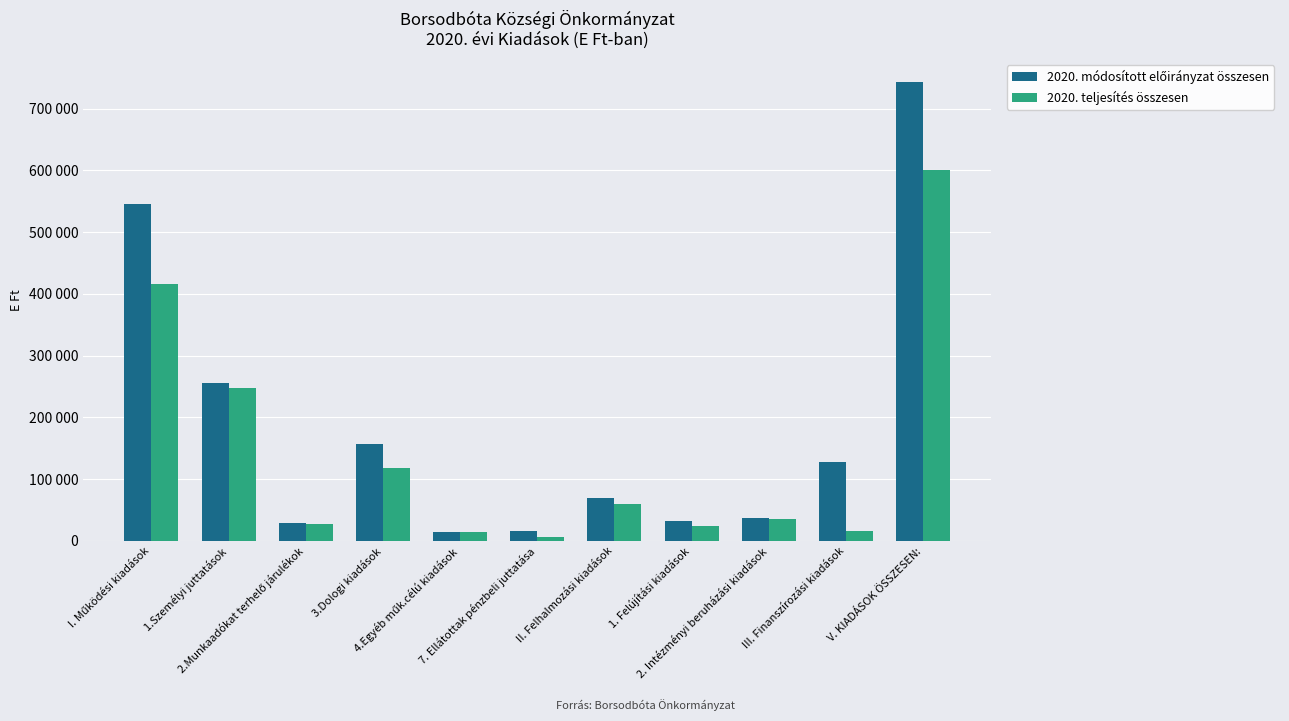

Which category has the lowest value in the 2020. módosított előirányzat összesen series?

4.Egyéb műk.célú kiadások